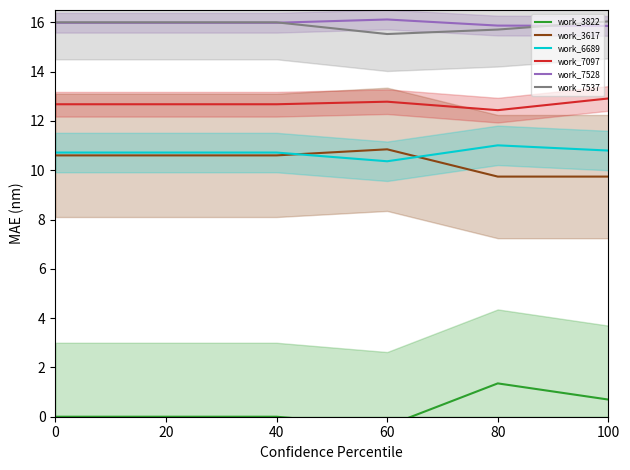

At which category does work_3617 reach its first local peak?

60